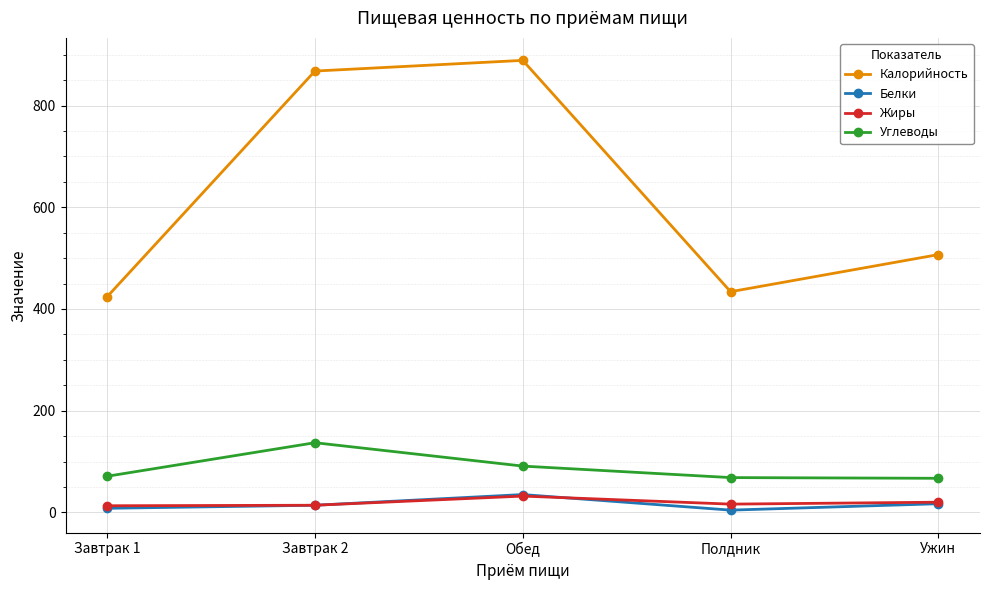

The Жиры series shows 13.0 at Завтрак 1. True or false?

True